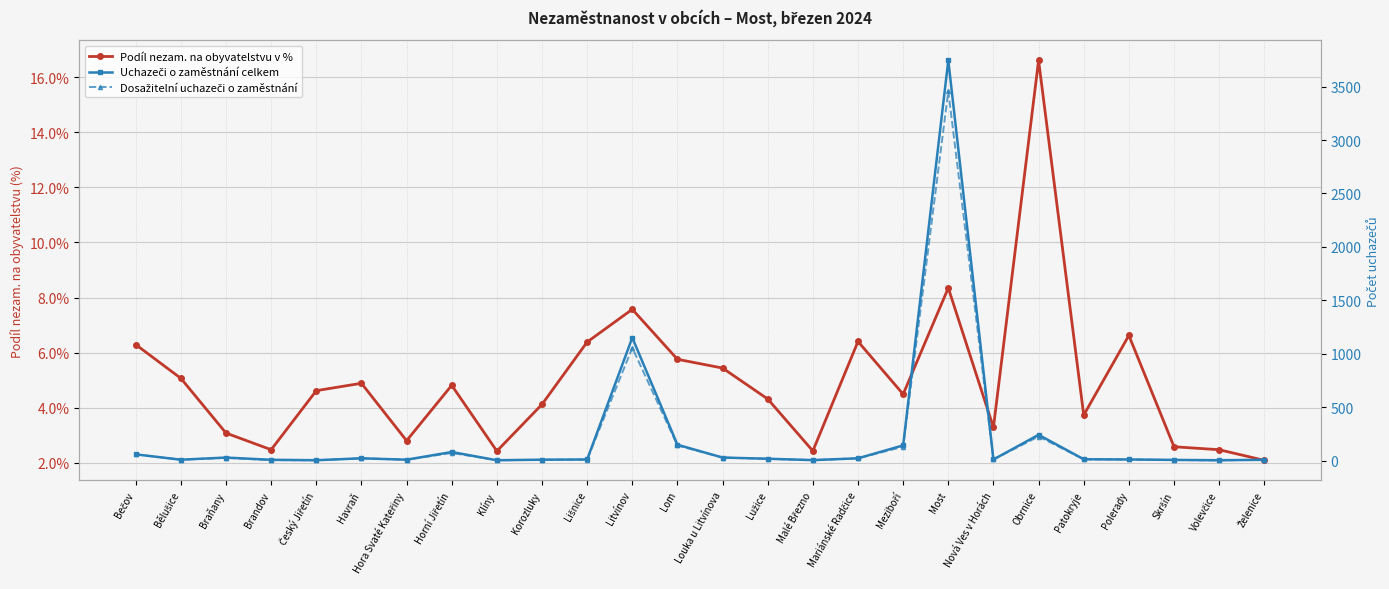

What are all the series names shown in the legend?

Podíl nezam. na obyvatelstvu v %, Uchazeči o zaměstnání celkem, Dosažitelní uchazeči o zaměstnání